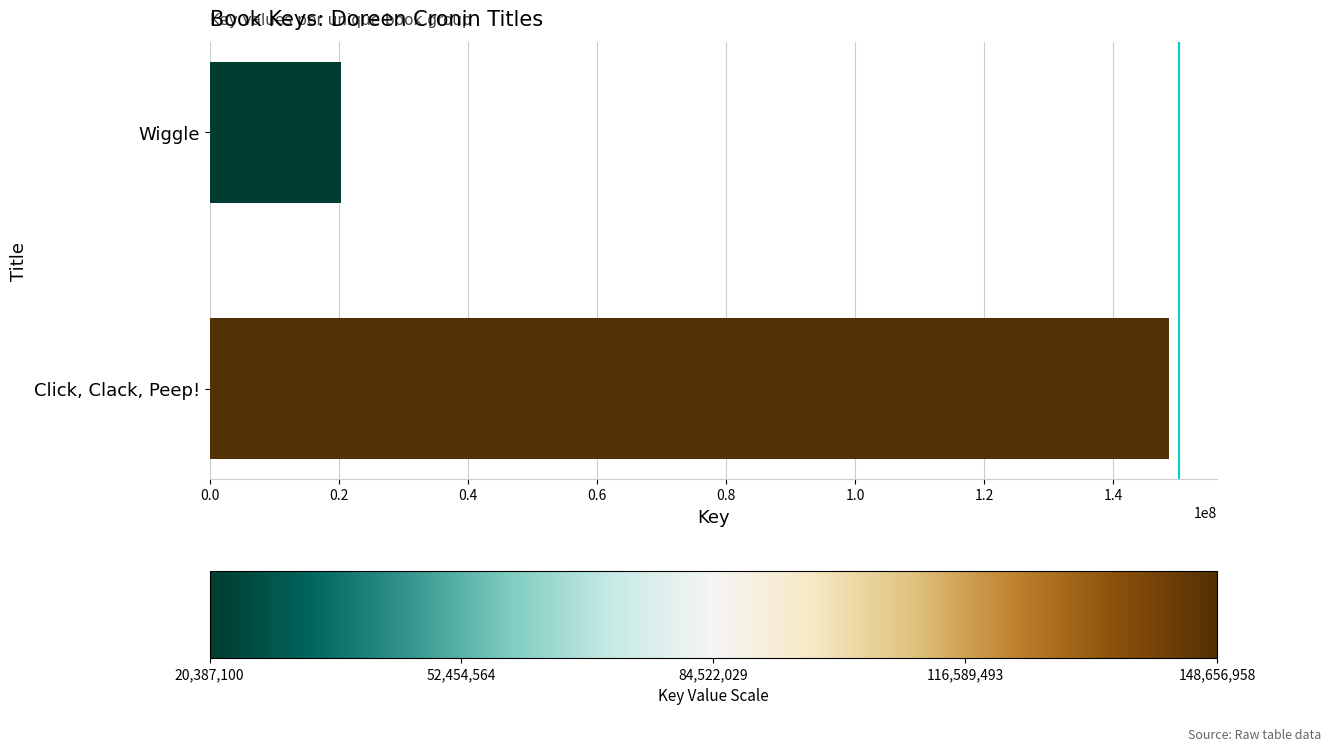

Reading bottom to top, transcribe all the data shown in this chart.

148656958	20387100